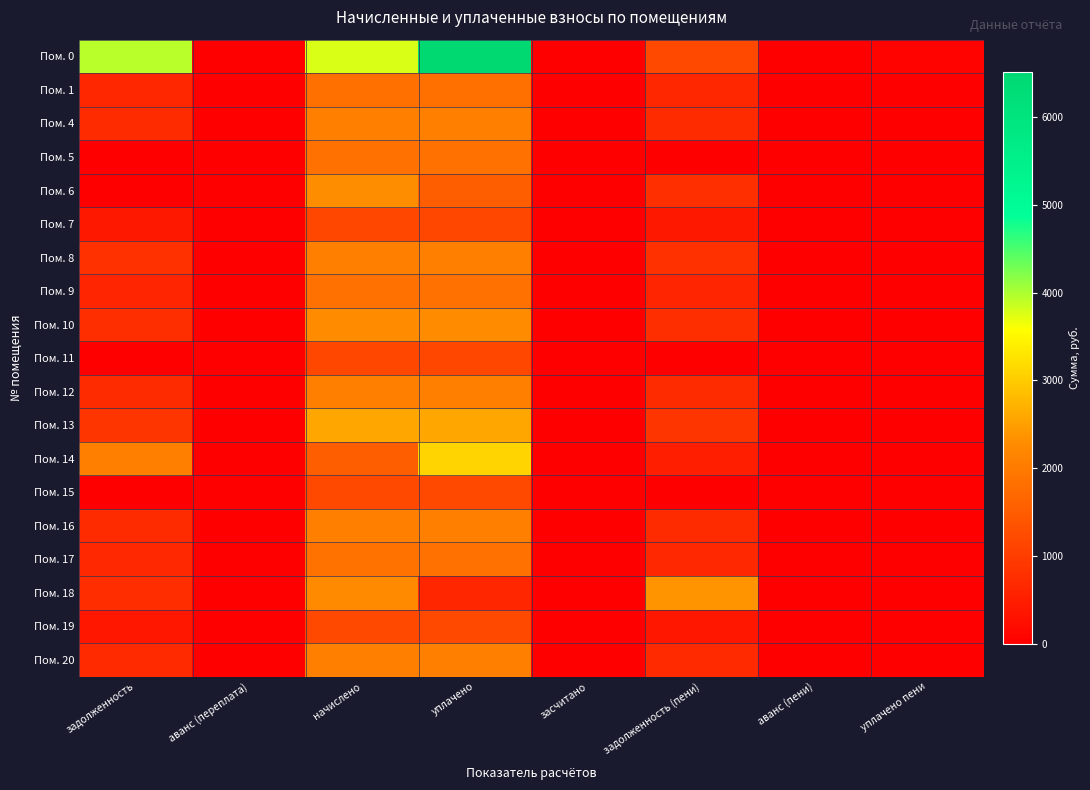

Which series has the largest total across all categories?

Пом. 0